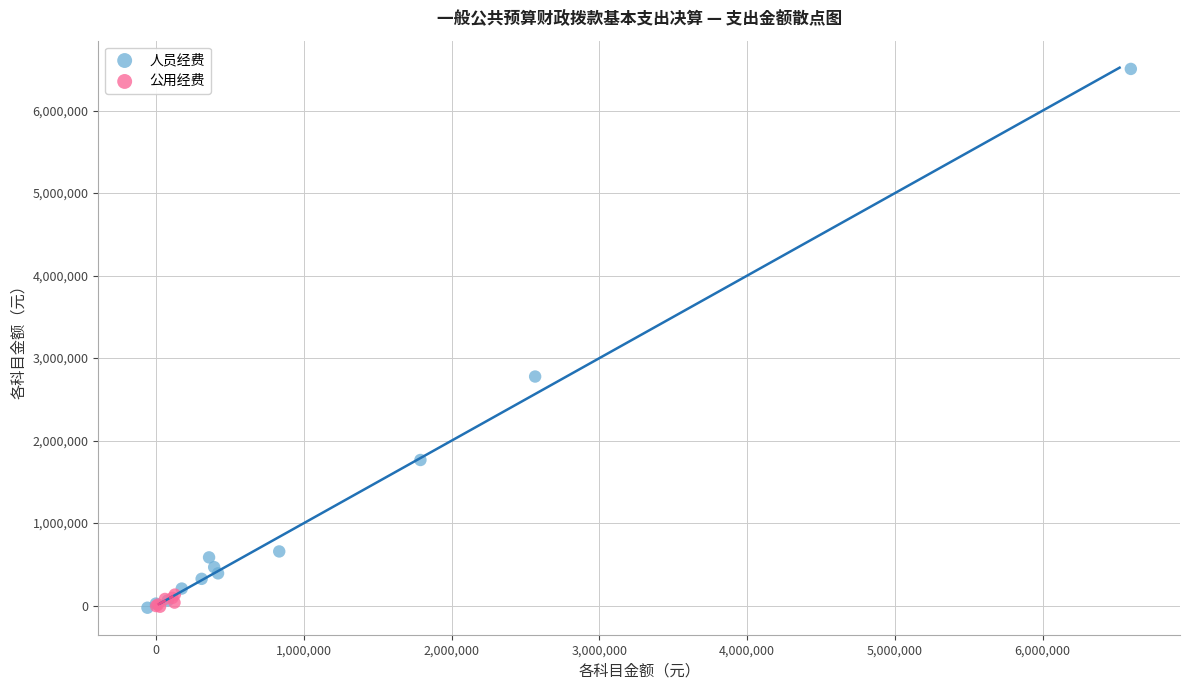

Which series reaches the maximum Y coordinate?

人员经费